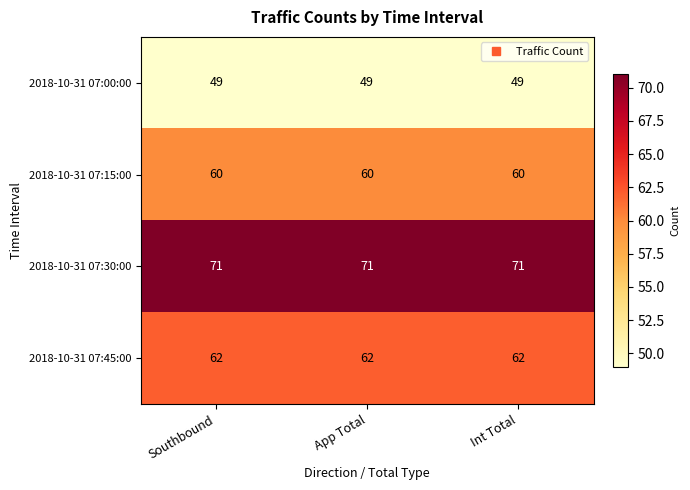

How many categories are shown in the chart?

3